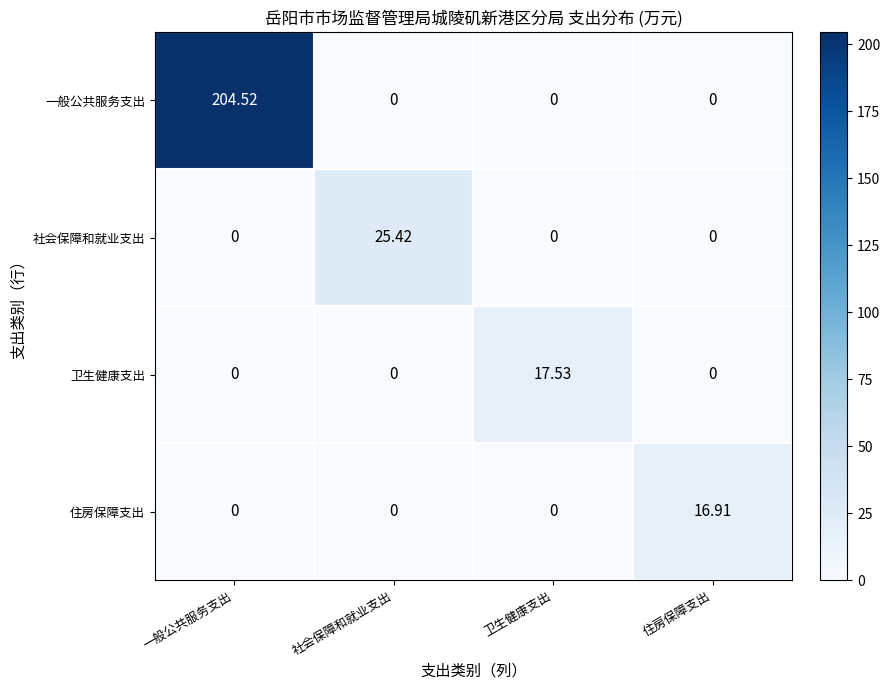

At which category is the sum across all series the highest?

一般公共服务支出